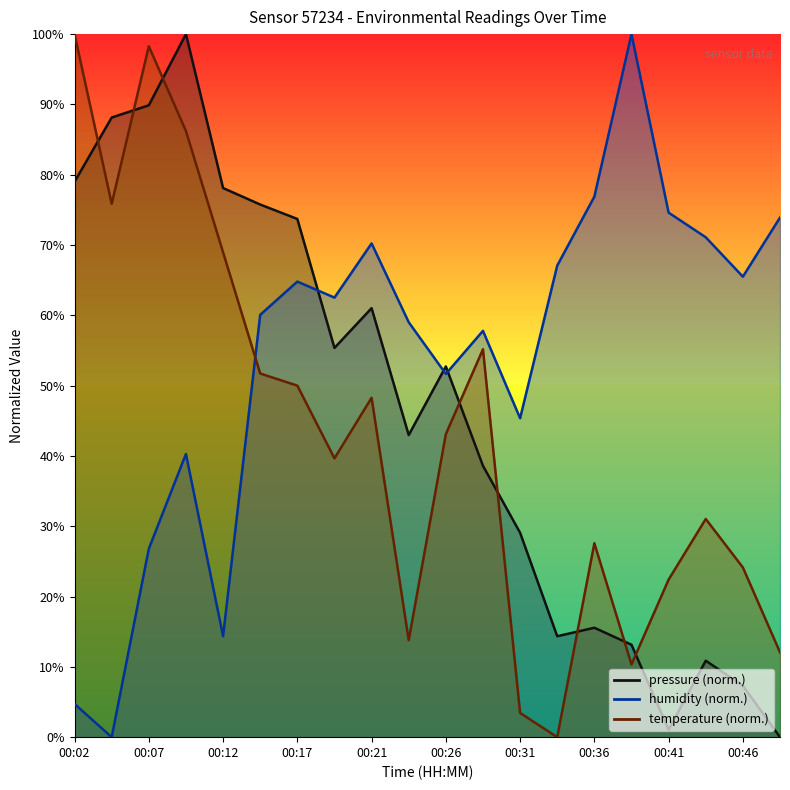

The value of temperature at 00:04 is 75.9. True or false?

True